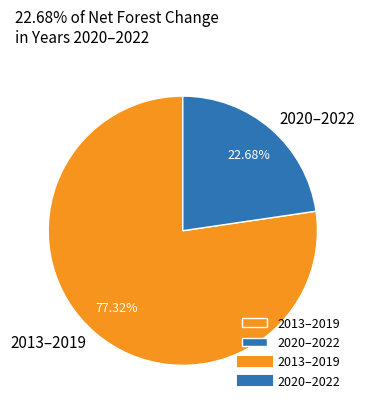

Rank the categories by value from highest to lowest.

2013–2019, 2020–2022